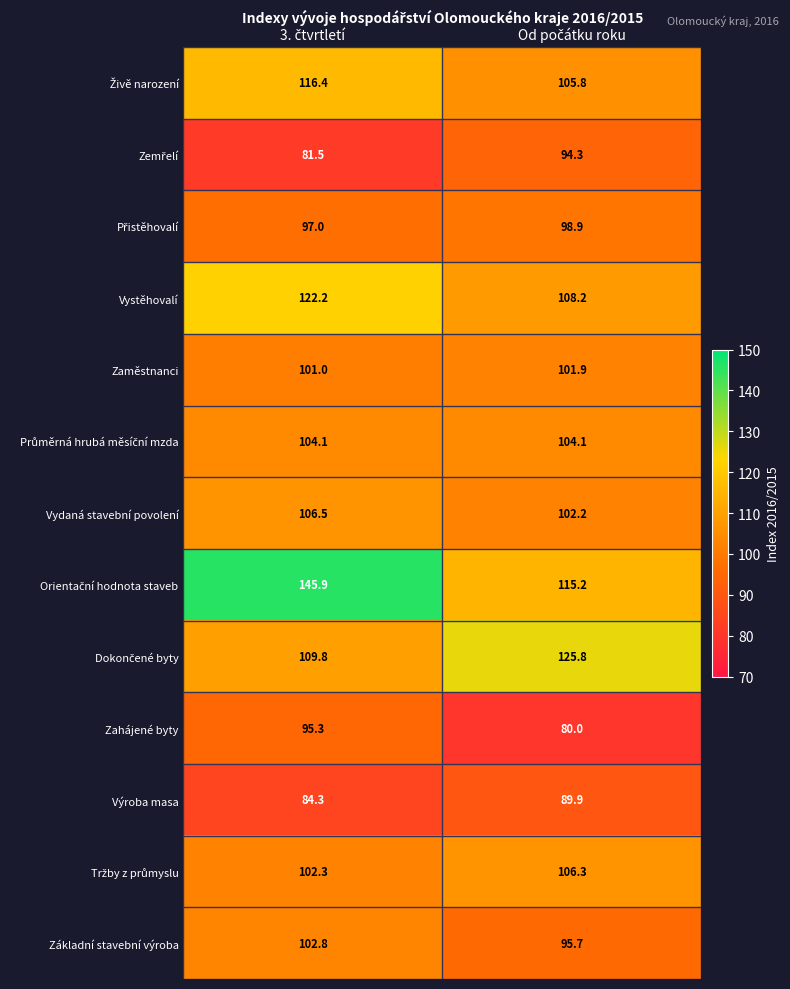

How many data points does each series have?

2